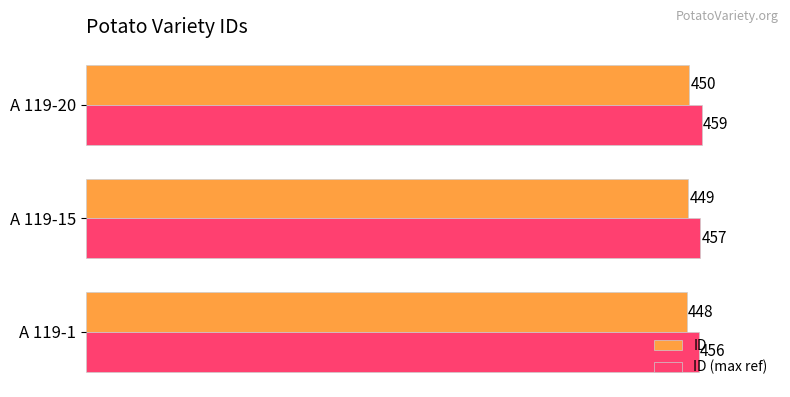

At how many categories does at least one series exceed 449?

3